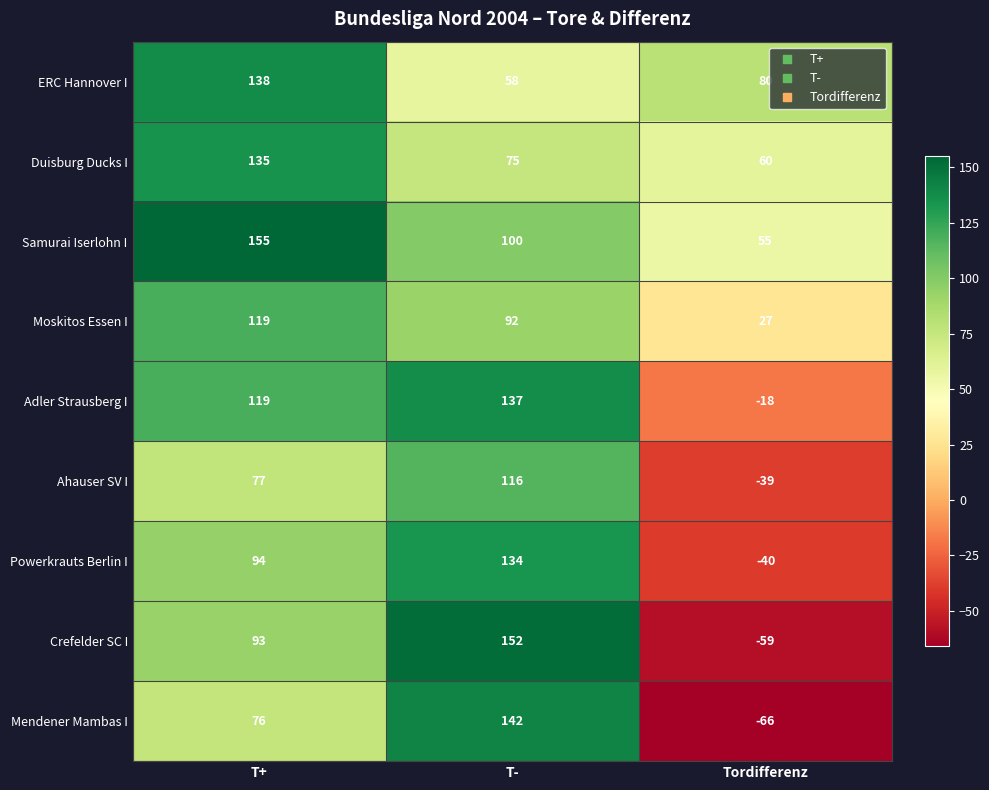

Read the Duisburg Ducks I value at T-, to the nearest 5.

75